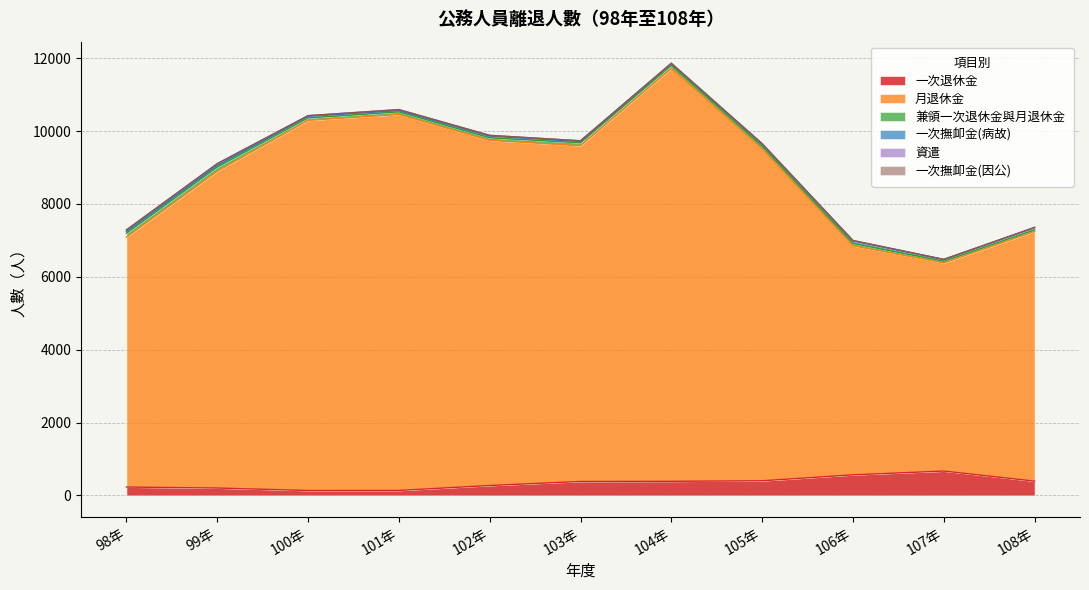

Rank the categories by 月退休金 value from highest to lowest.

104年, 101年, 100年, 102年, 103年, 105年, 99年, 98年, 108年, 106年, 107年